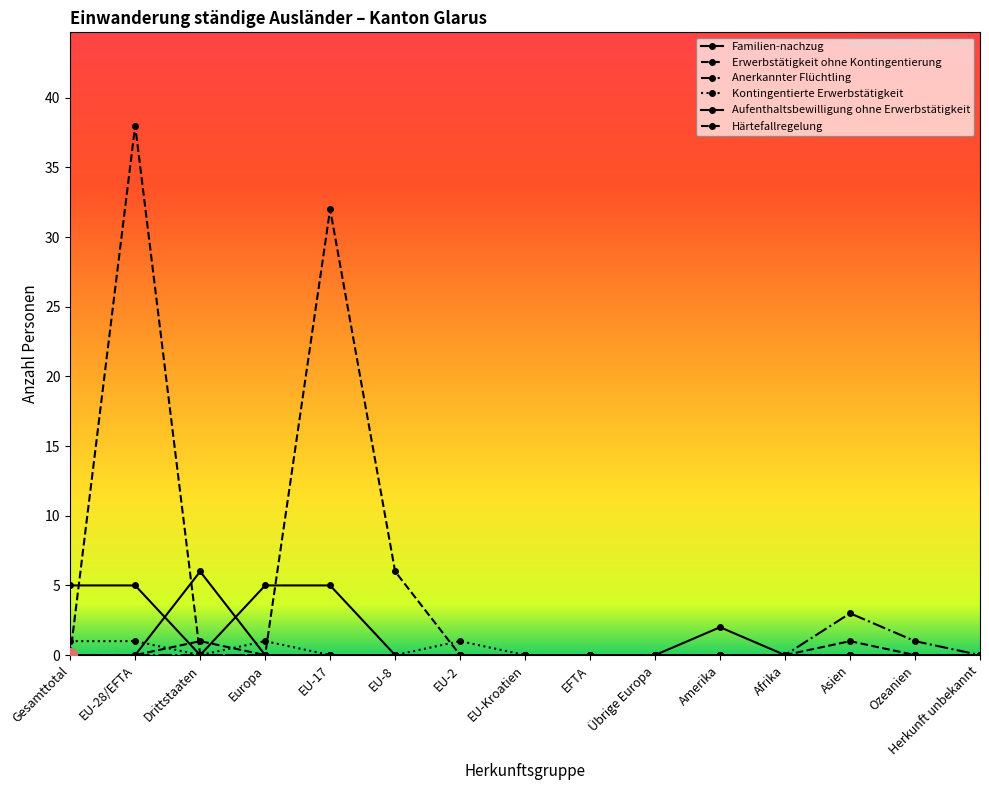

Is the value of Anerkannter Flüchtling at EU-28/EFTA greater than the value of Kontingentierte Erwerbstätigkeit at Amerika?

No